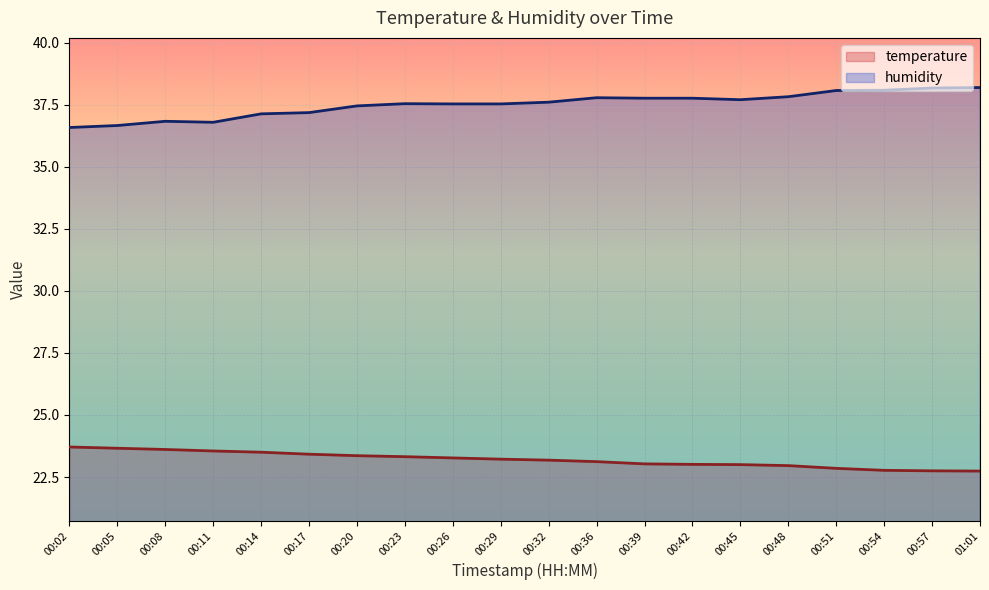

The temperature series shows 37.3 at 00:02. True or false?

False